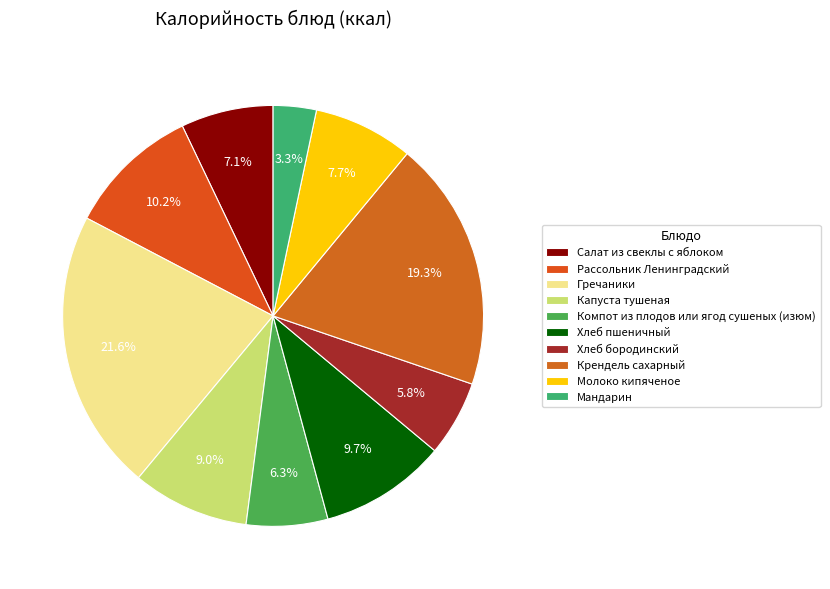

To the nearest percent, what is the difference between the largest and smallest slice percentages?

18%